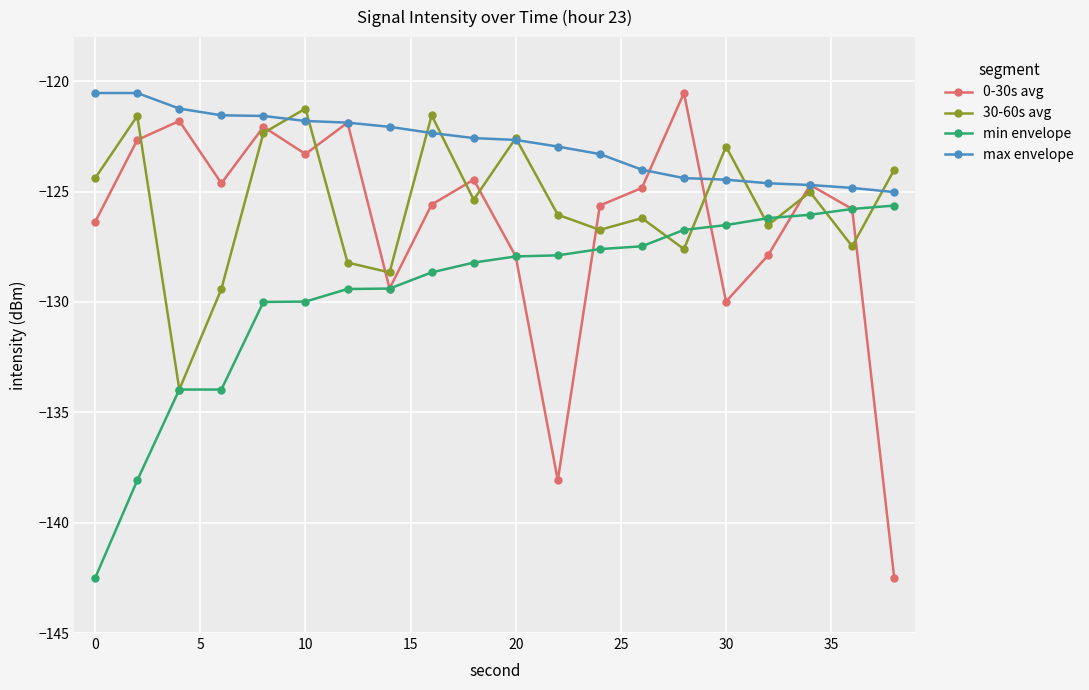

What is the highest value of the max envelope series?

-120.5